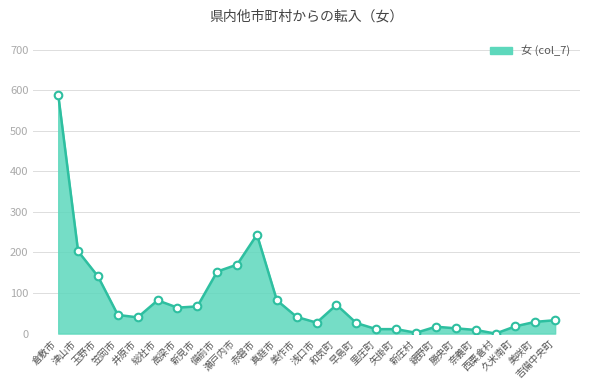

Approximately how many times larger is the value at 倉敷市 compared to 津山市?

2.9